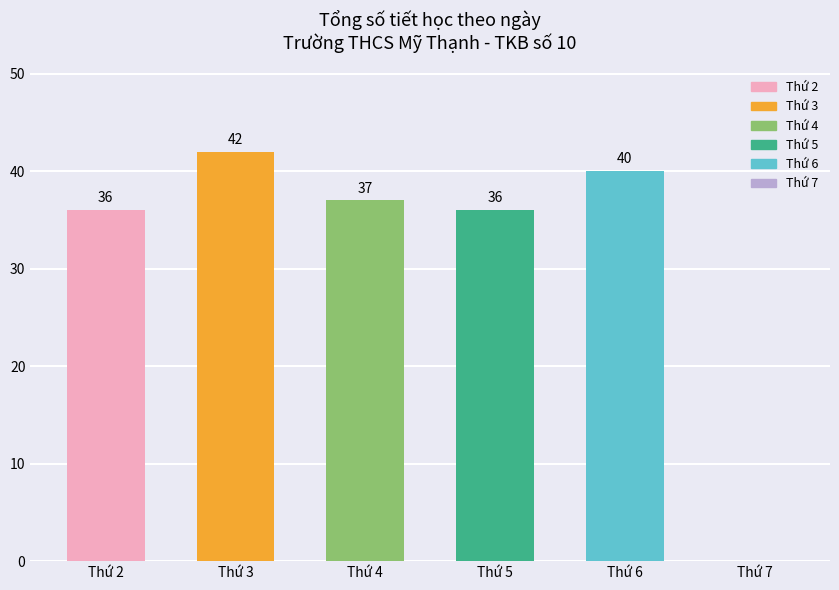

Does the chart contain stacked bars?

No